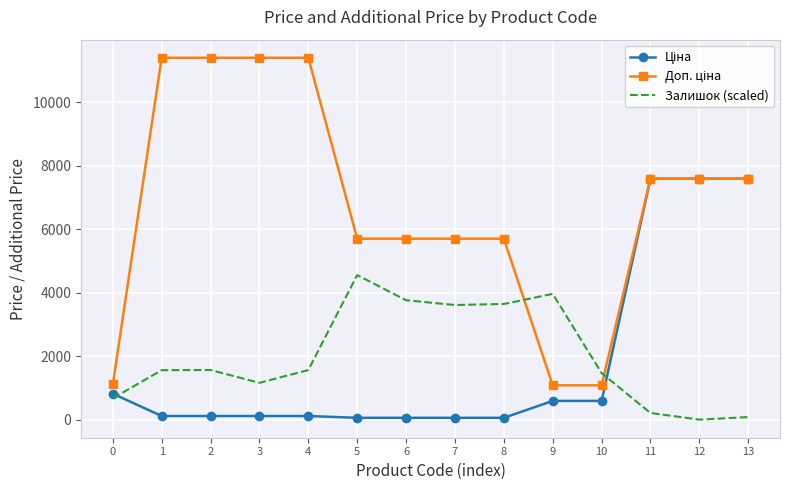

The Залишок (scaled) series shows 674.2 at 0. True or false?

True